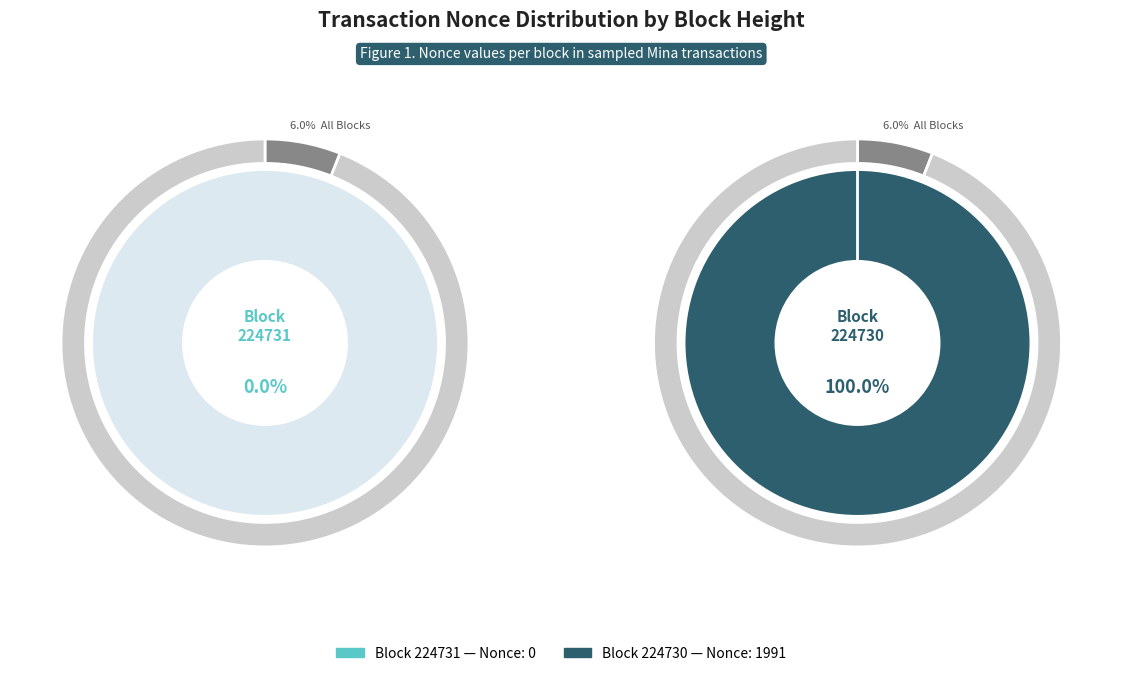

To the nearest percent, what is the difference between the largest and smallest slice percentages?

100%